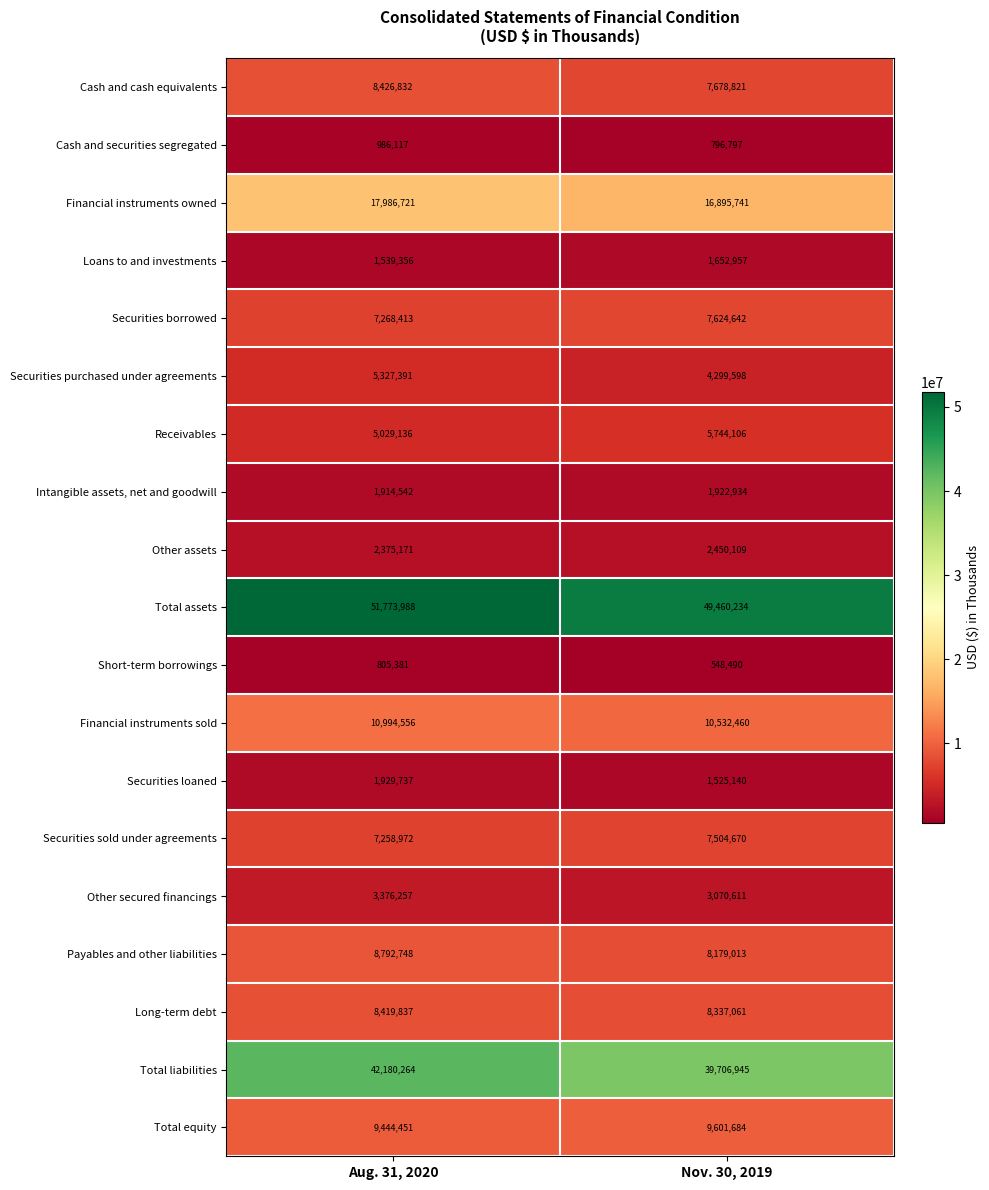

What value does the Total assets series have at Aug. 31, 2020, to the nearest 100?

51774000